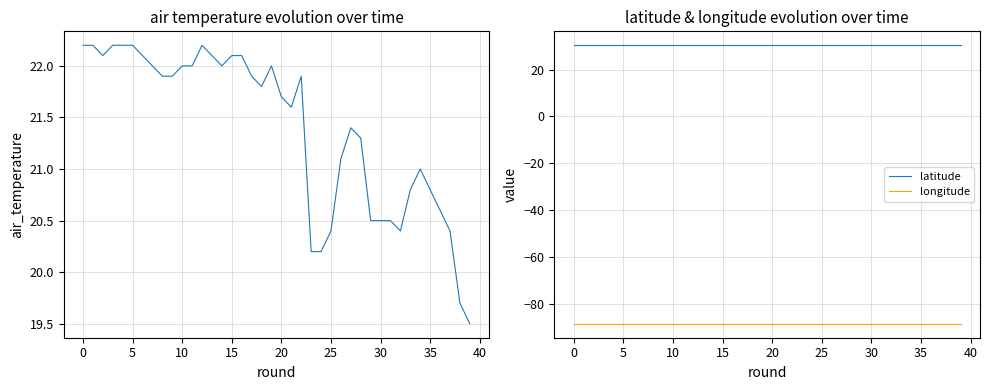

True or false: longitude and latitude cross at least once.

False